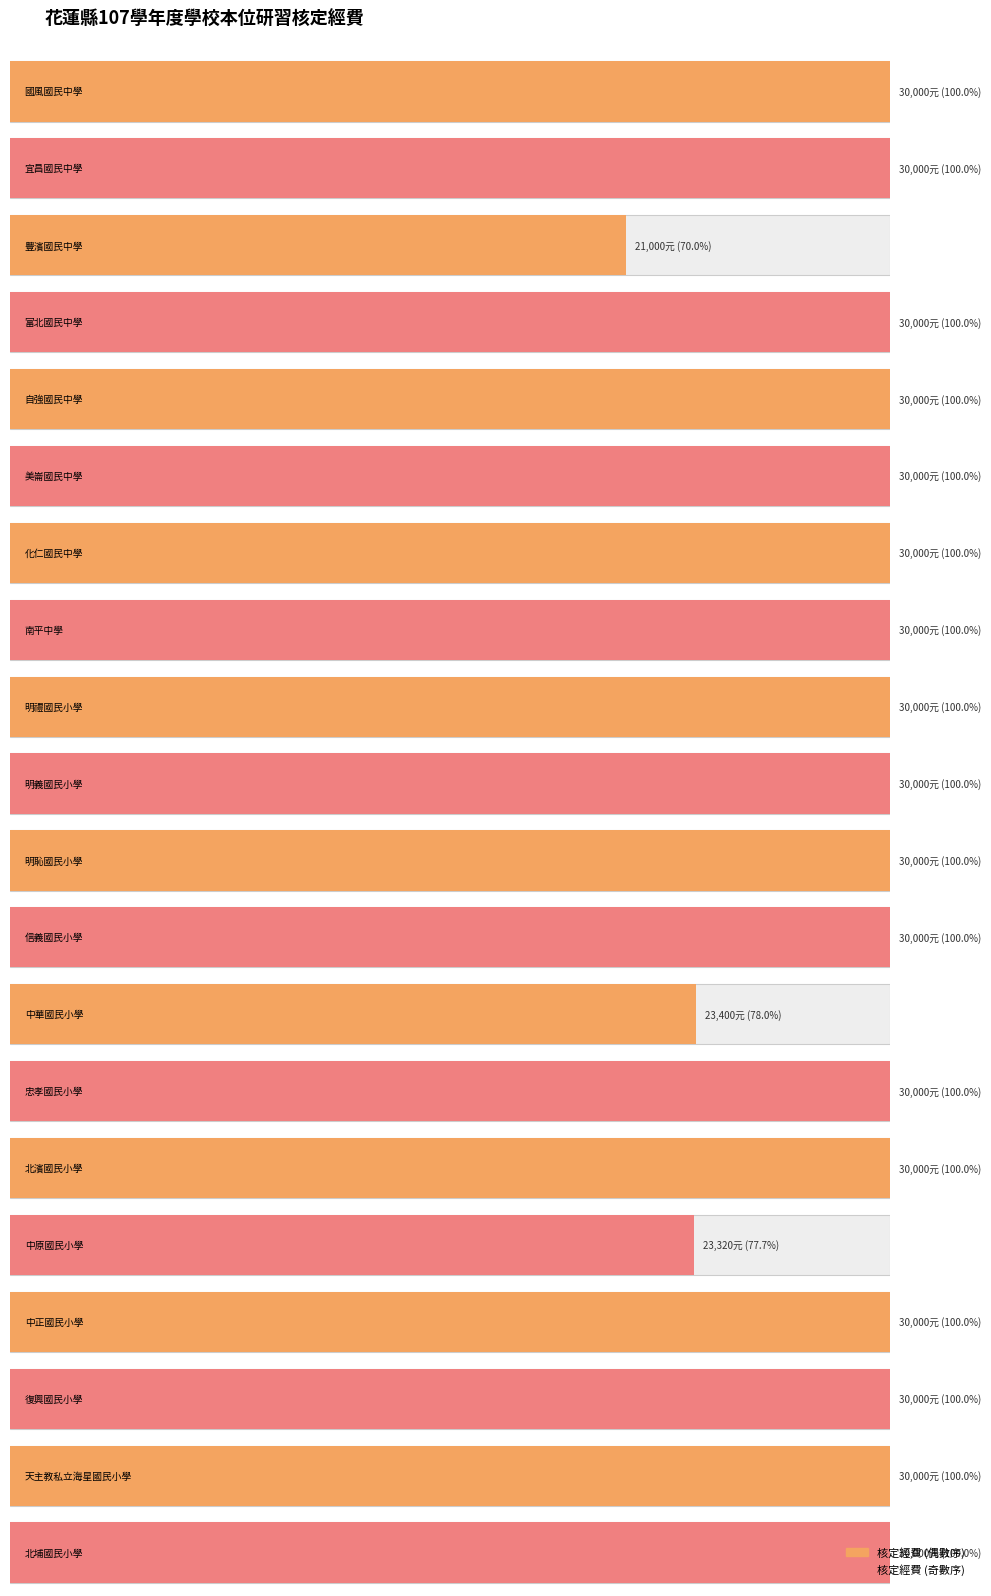

Rank the categories by value from lowest to highest.

豐濱國民中學, 中原國民小學, 中華國民小學, 國風國民中學, 宜昌國民中學, 富北國民中學, 自強國民中學, 美崙國民中學, 化仁國民中學, 南平中學, 明禮國民小學, 明義國民小學, 明恥國民小學, 信義國民小學, 忠孝國民小學, 北濱國民小學, 中正國民小學, 復興國民小學, 天主教私立海星國民小學, 北埔國民小學